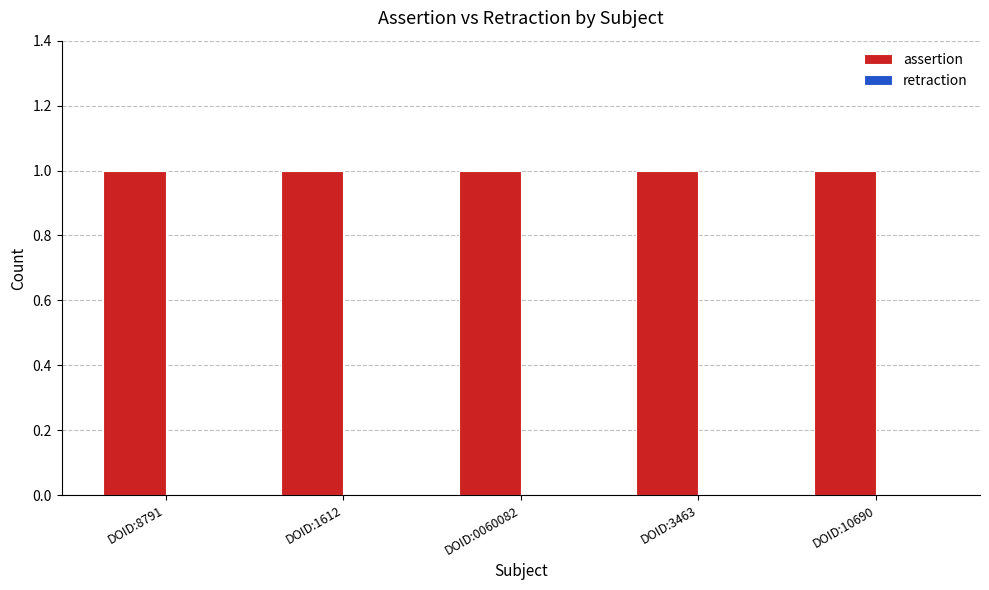

Is it true that assertion equals 2 at DOID:10690?

False